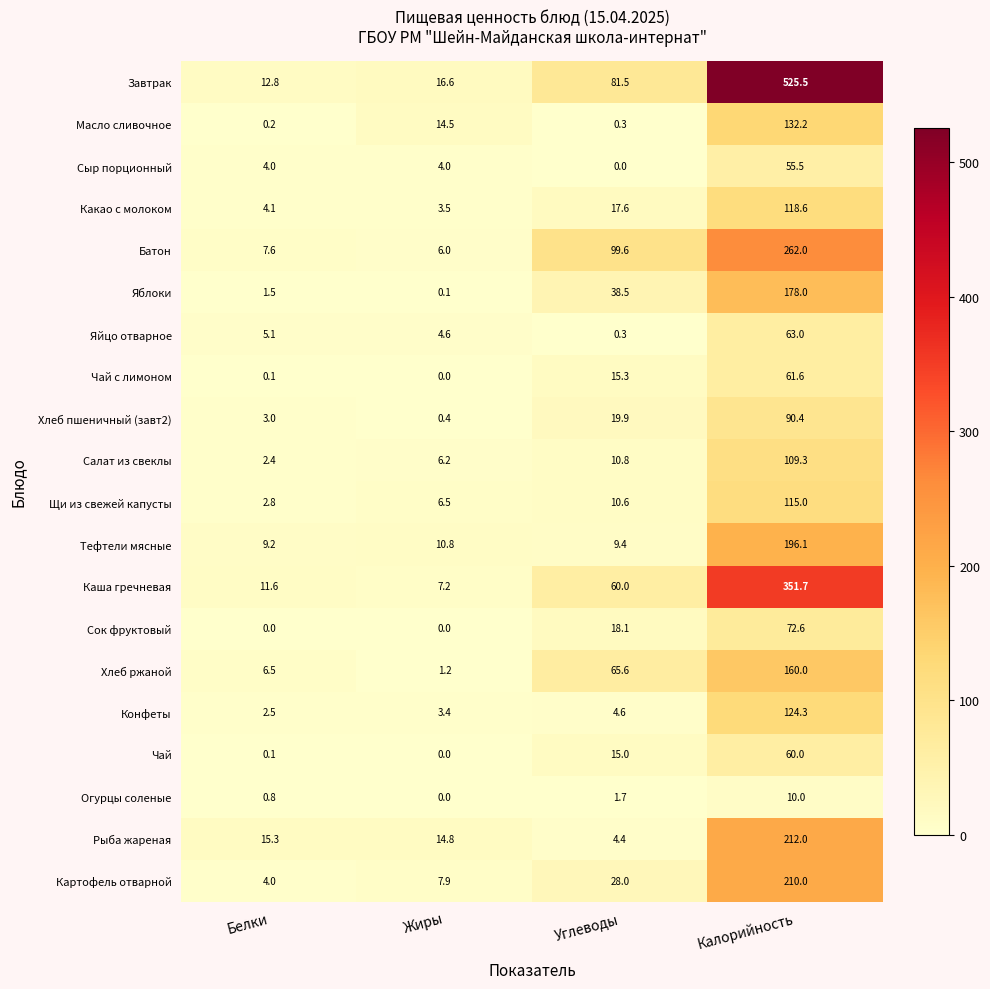

At which label does Какао с молоком first exceed 17?

Углеводы